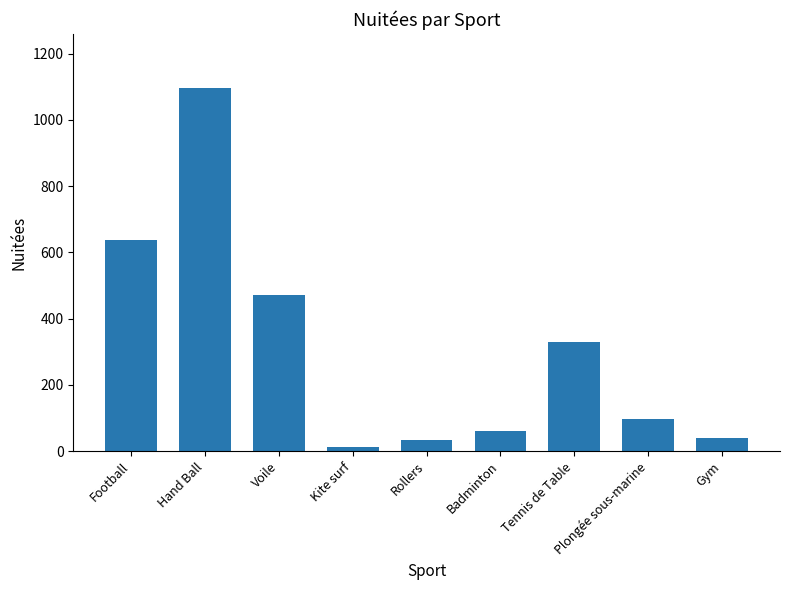

How many series are shown in this chart?

1